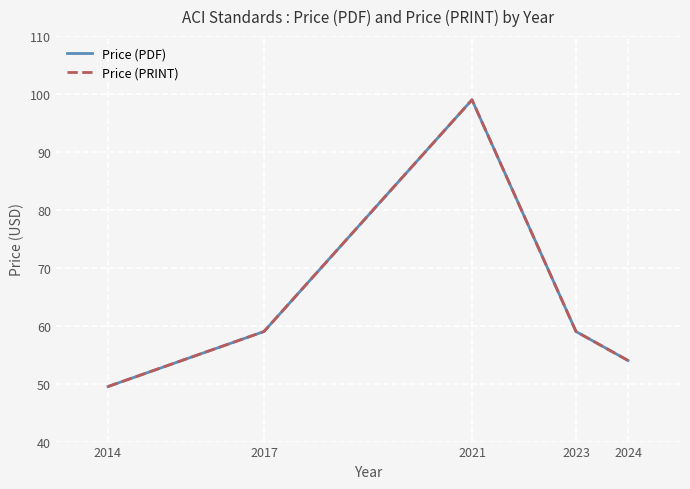

Does the chart have visible grid lines?

Yes